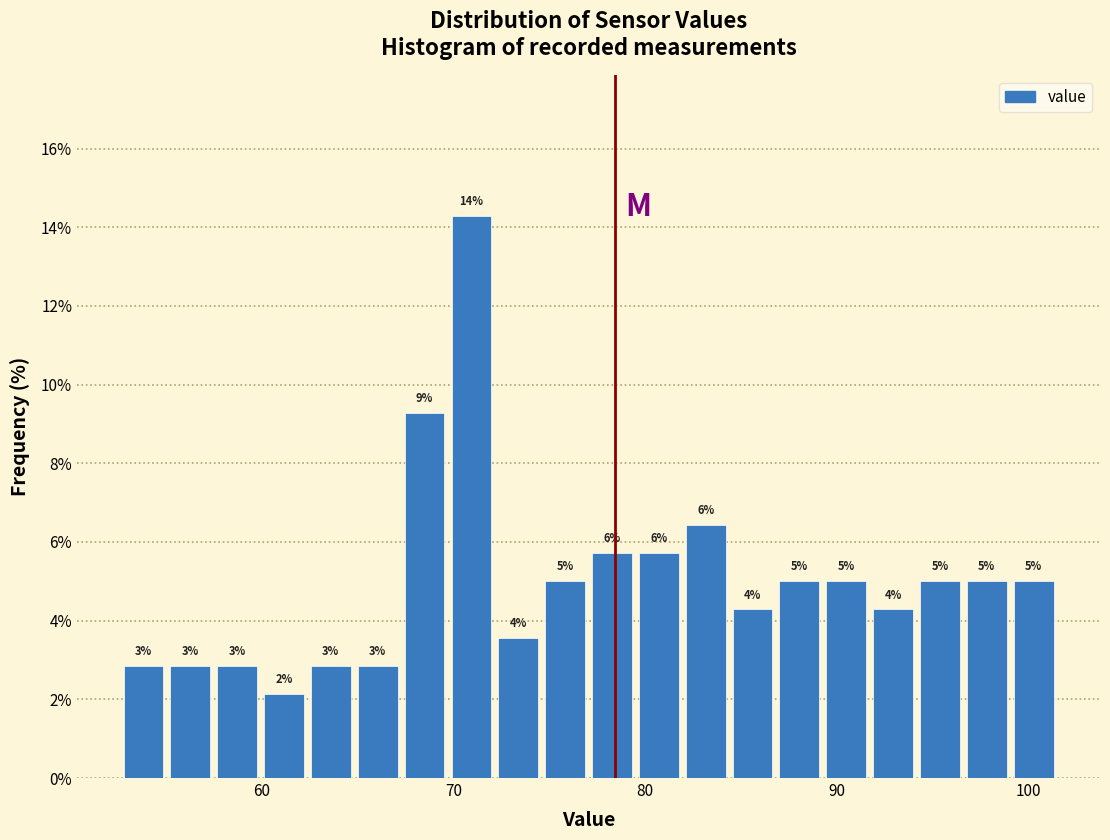

Read against the x-axis, roughly where is the centre of the tallest bar?

71